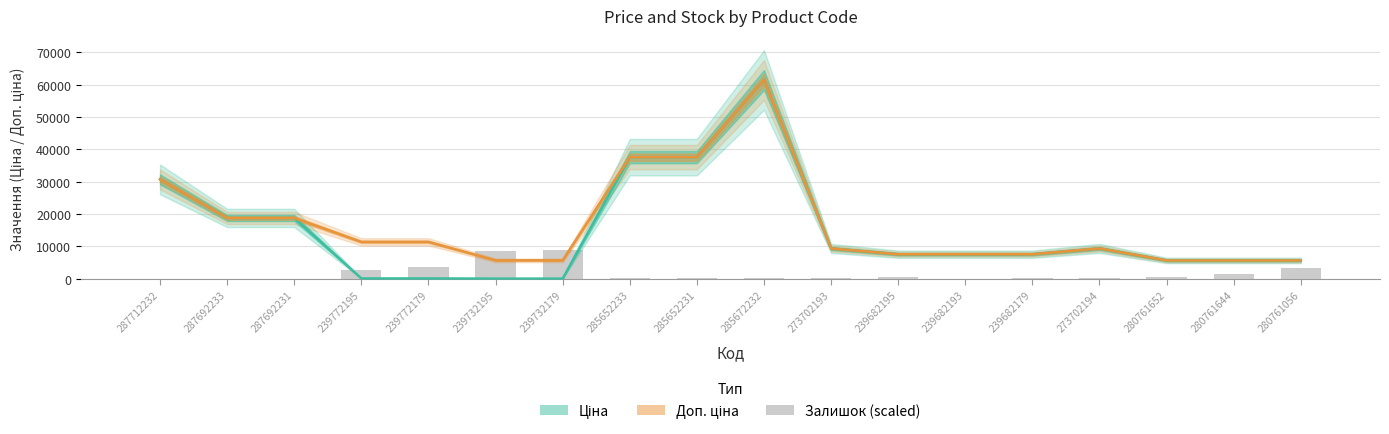

At which label does Доп. ціна reach its peak?

285672232